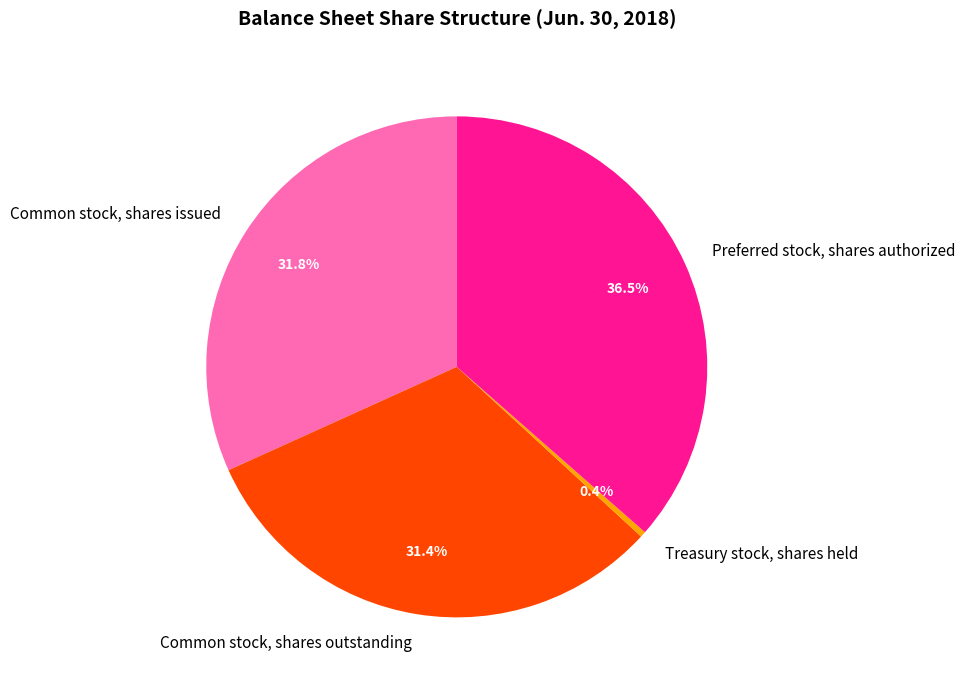

Is there a majority slice in this chart?

No